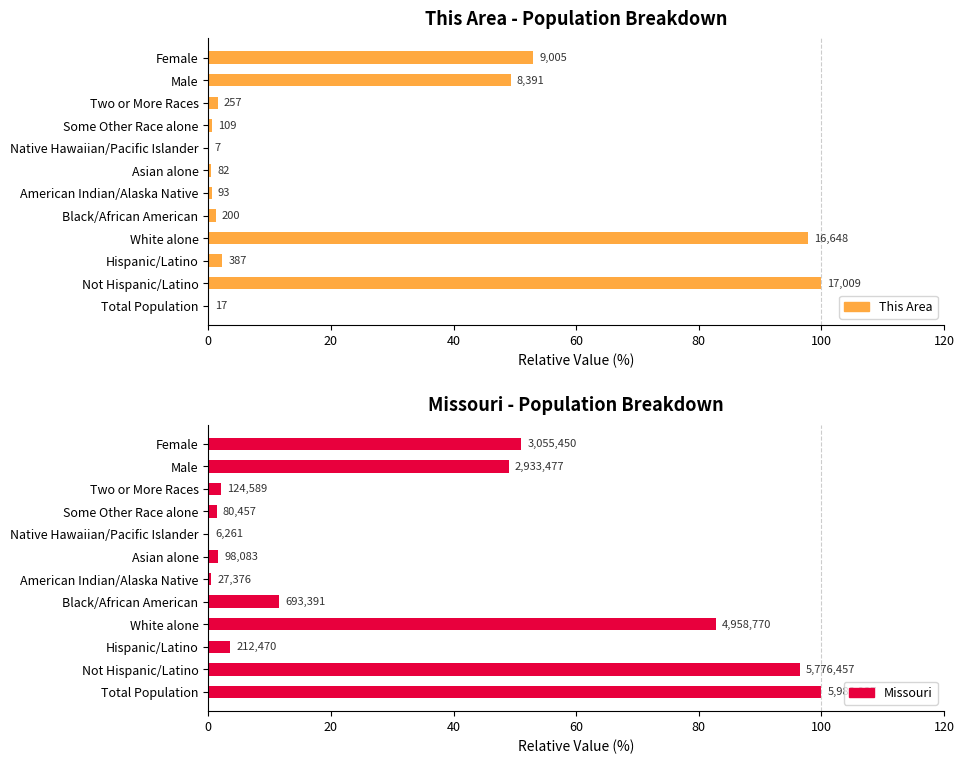

How many data points in Missouri (% of max) are above 11?

6